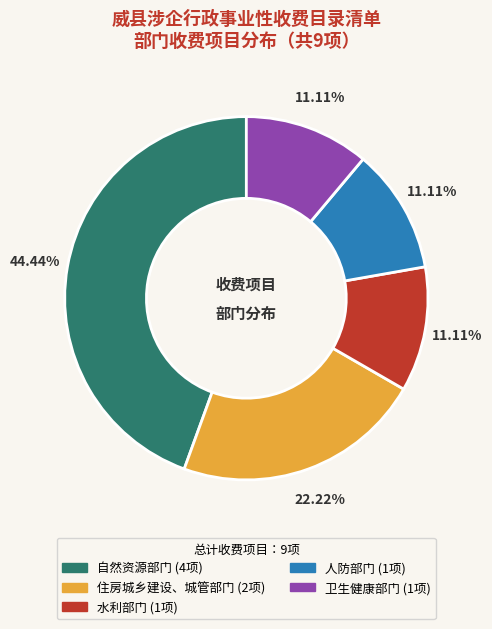

Count the number of slices in the pie.

5